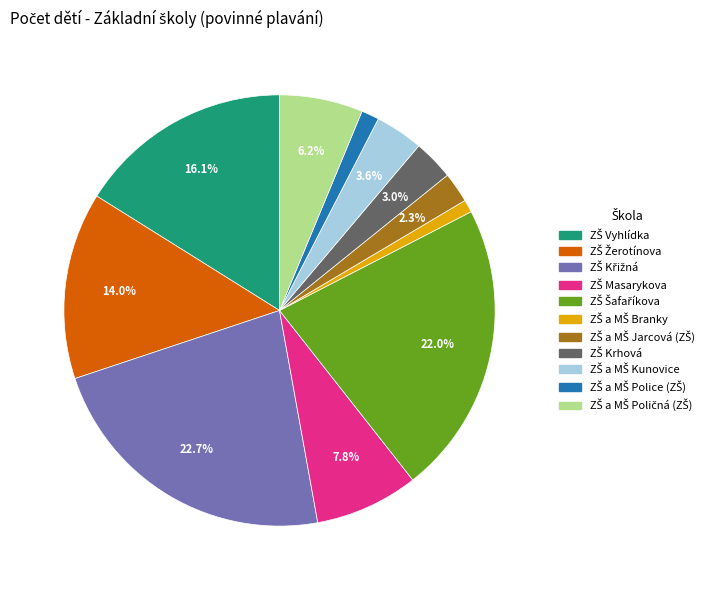

Is there a majority slice in this chart?

No